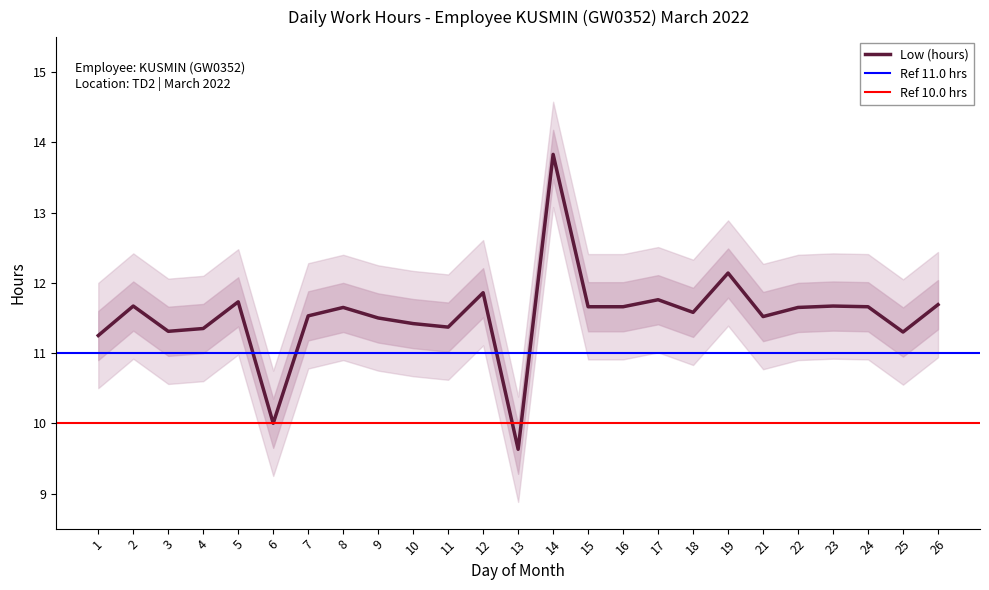

How many values are below 11?

2